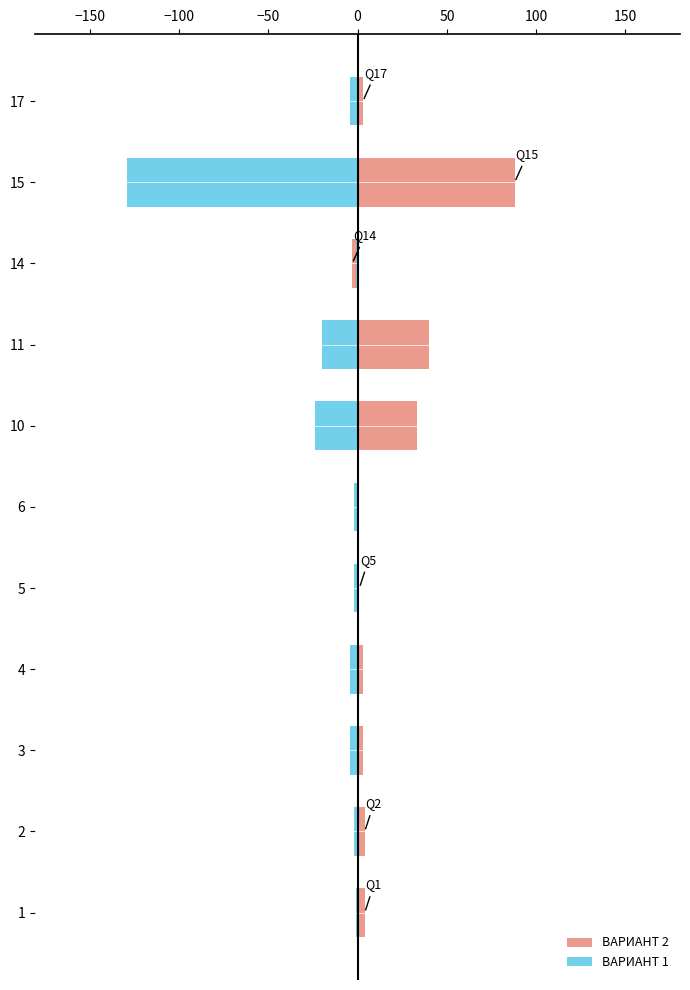

What are all the series names shown in the legend?

ВАРИАНТ 2, ВАРИАНТ 1